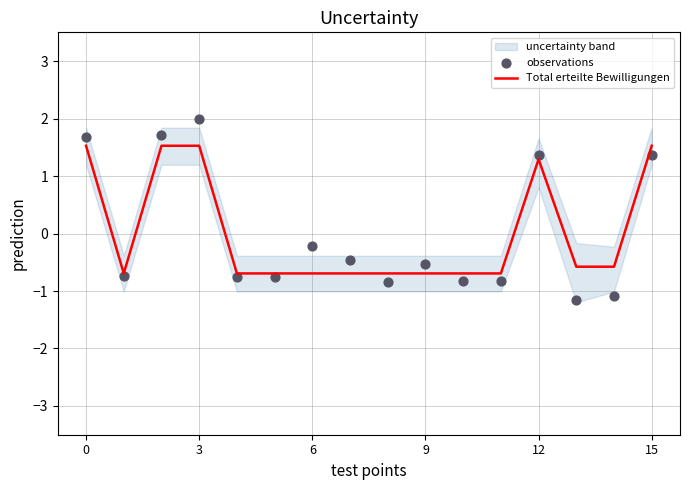

What is the total value across all series at 14?

-1.7